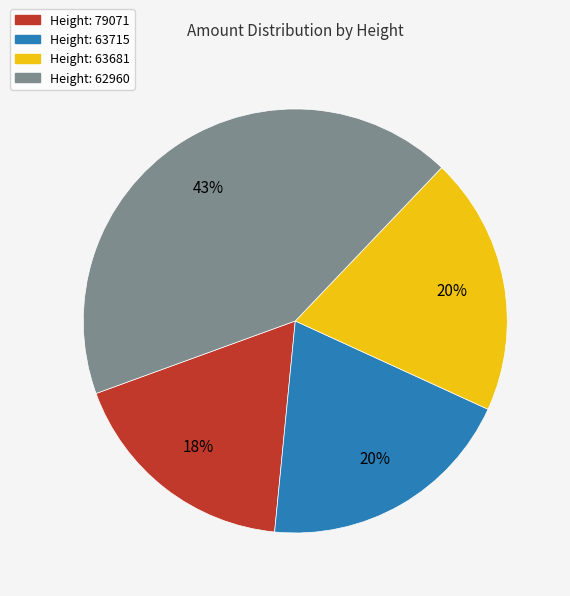

To the nearest percent, what is the average slice percentage?

25%